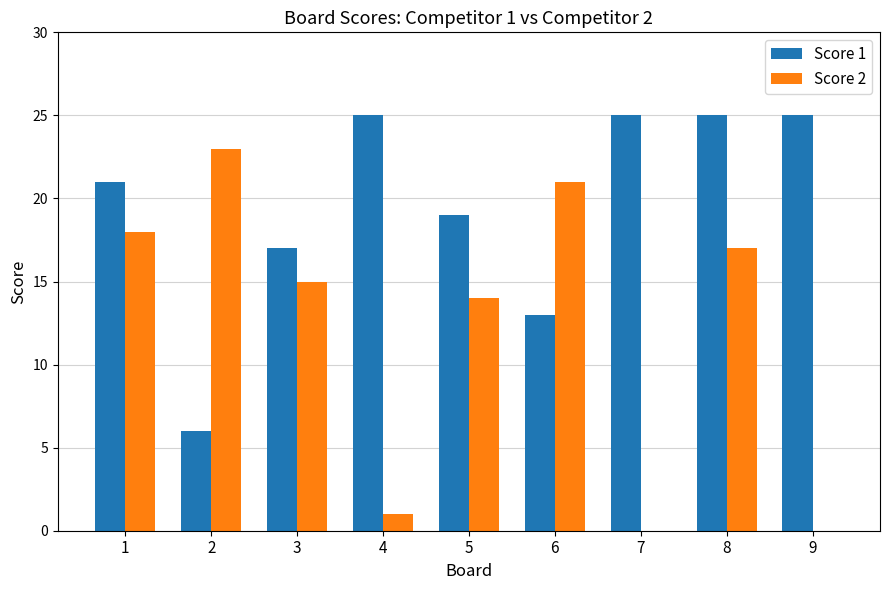

The value of Score 2 at 7 is 0. True or false?

True